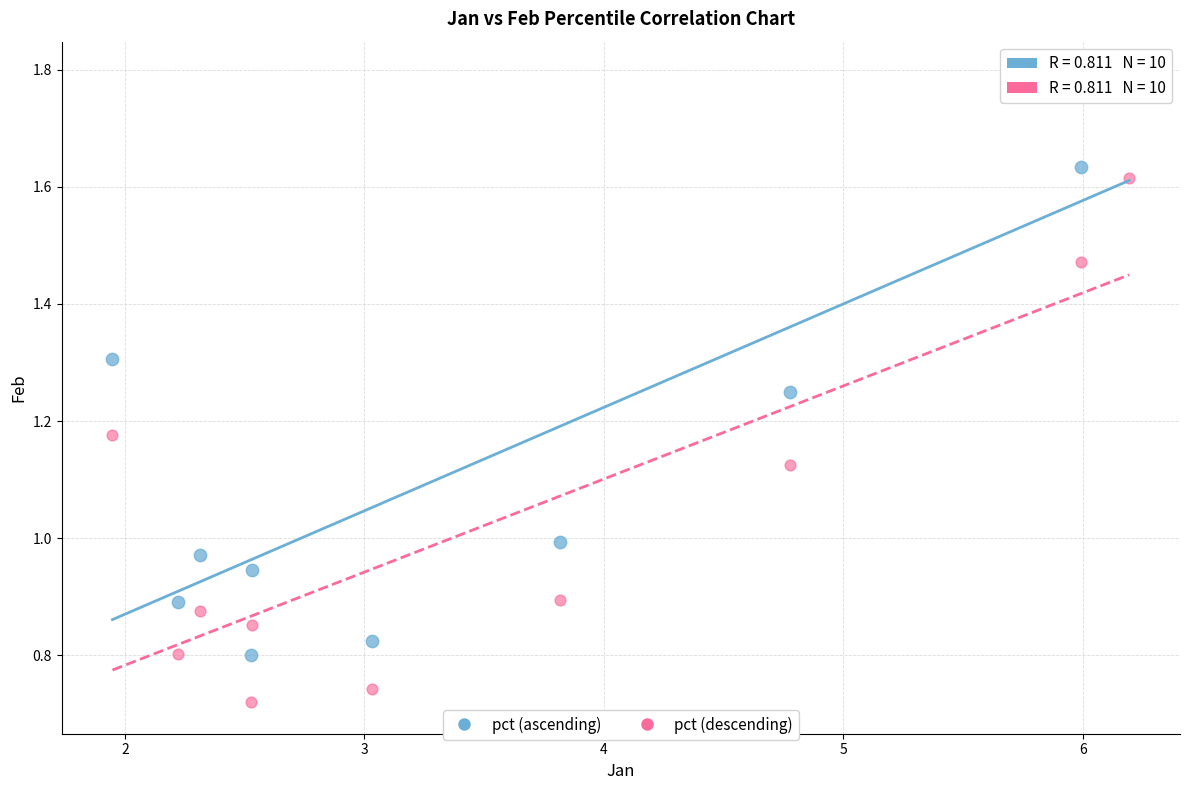

Which series has the largest Y range (max minus min)?

pct (ascending)